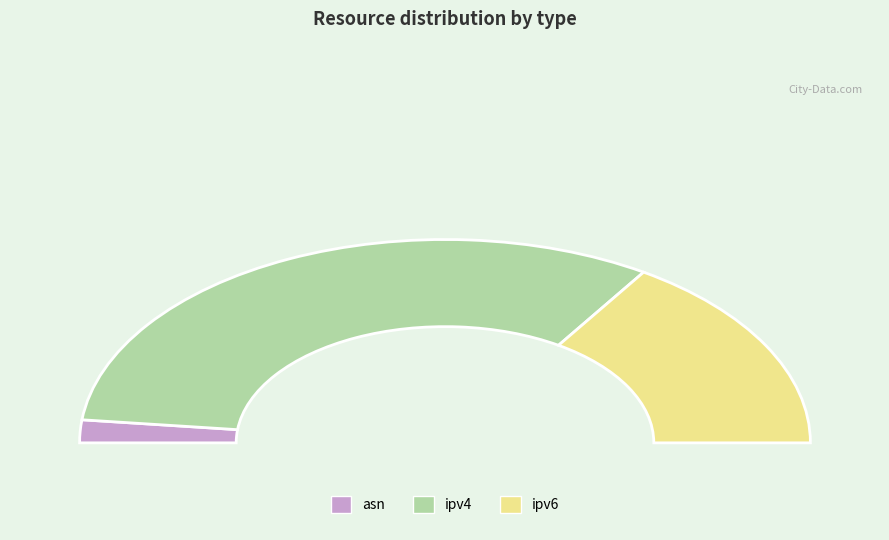

Which has a higher value, ipv6 or ipv4?

ipv4